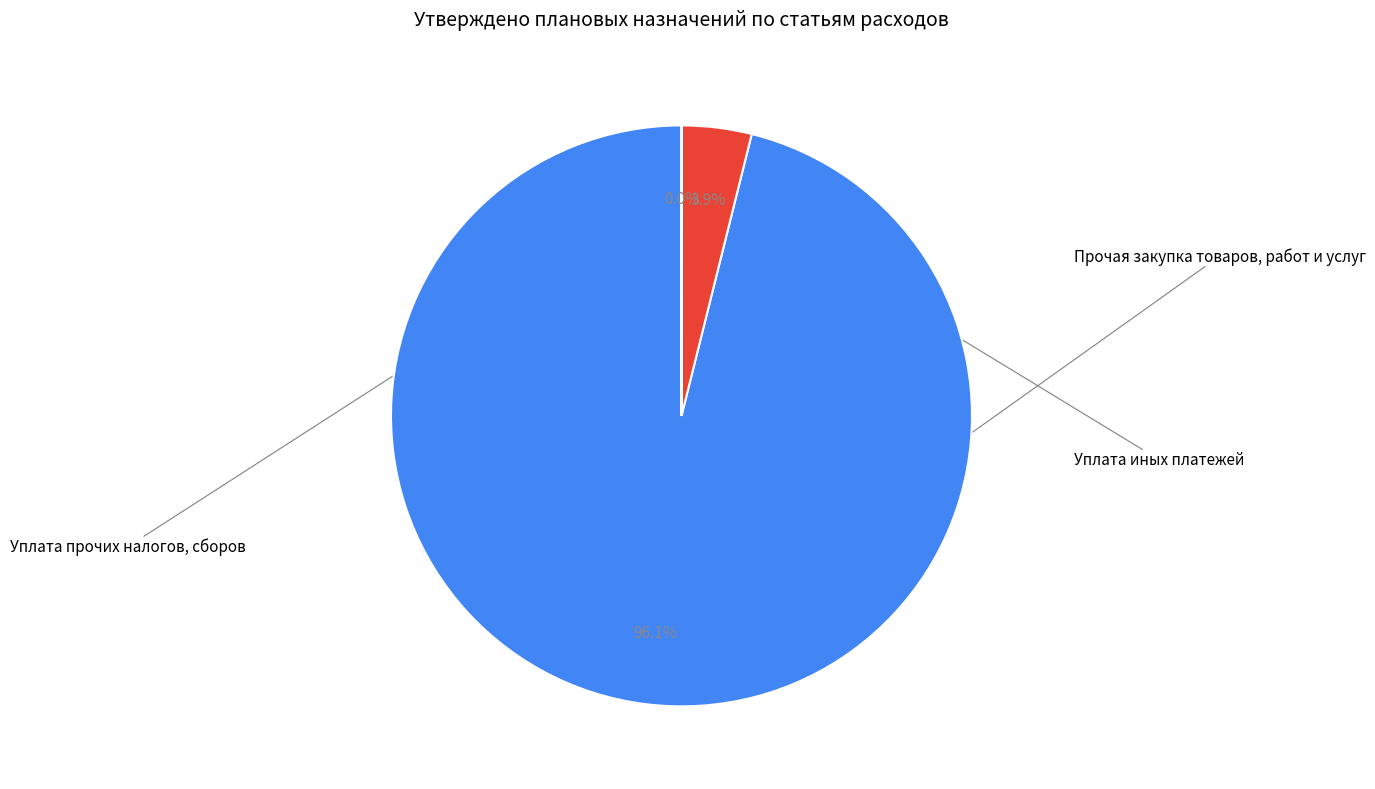

Does any single category account for the majority?

Yes